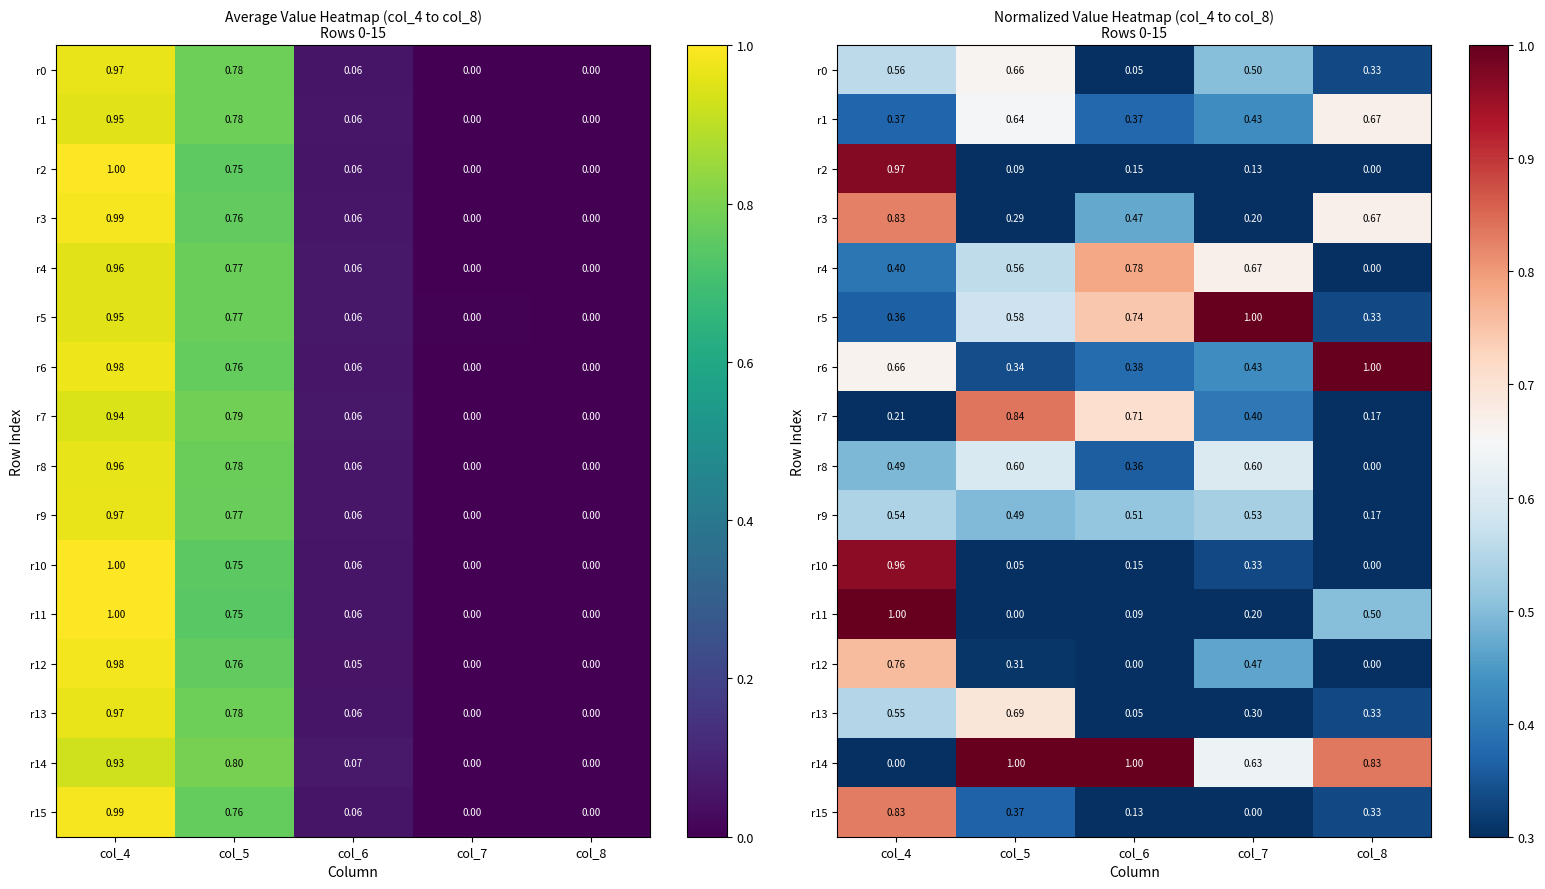

What is the total value across all series at col_5?

7.5